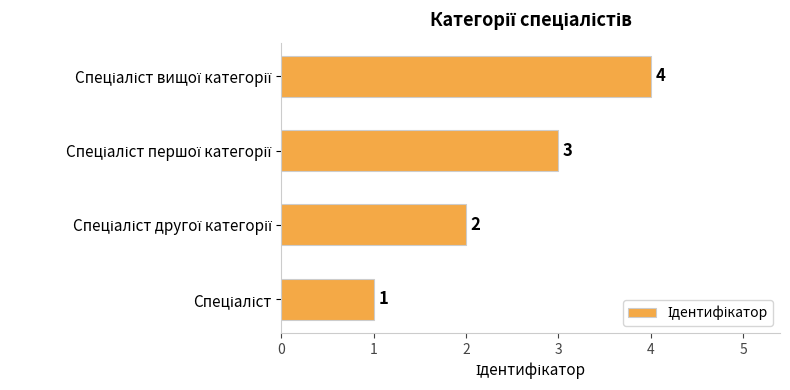

How many values are between 2 and 4?

3